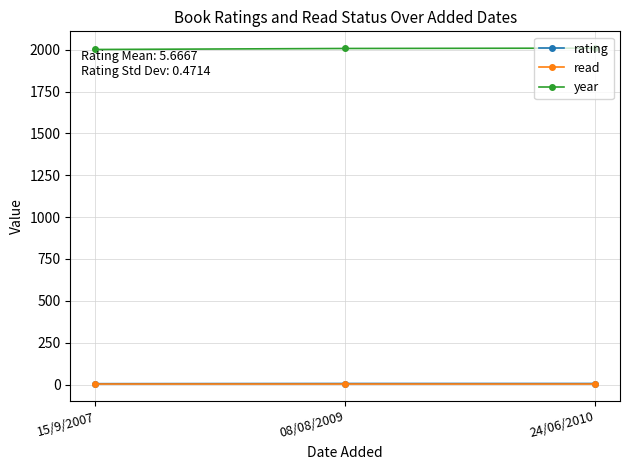

The value of year at 08/08/2009 is 3035. True or false?

False